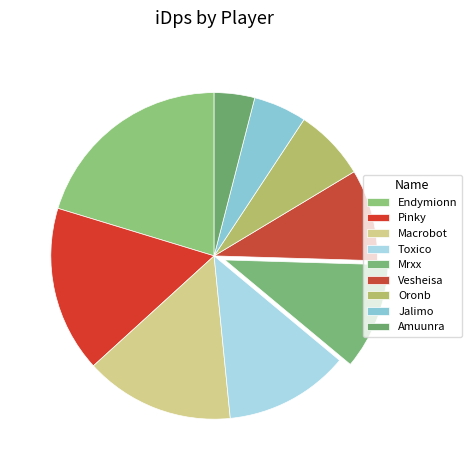

Does Mrxx represent more than half of the total?

No